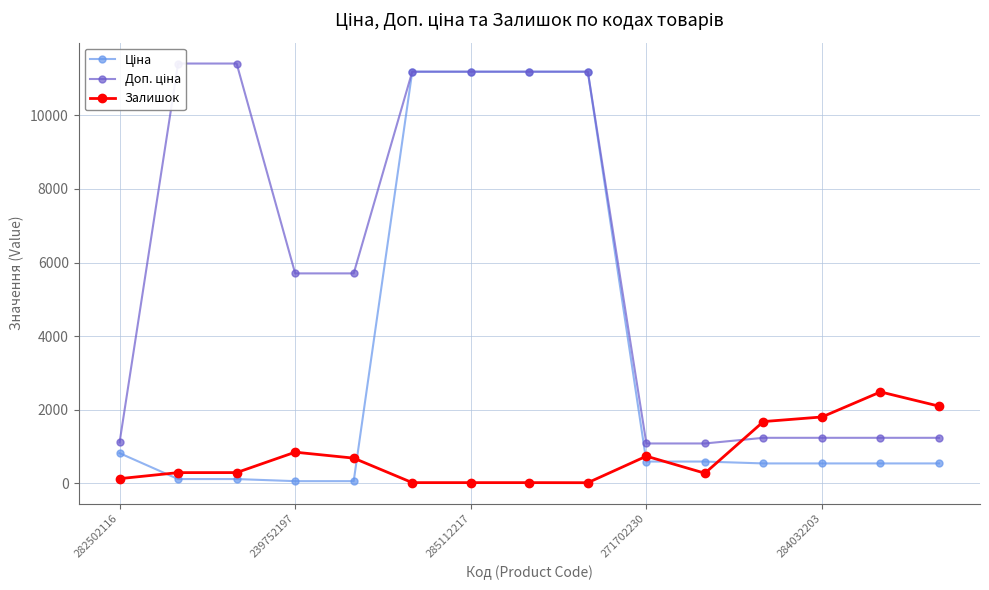

Read the Ціна value at 271702230.

589.9